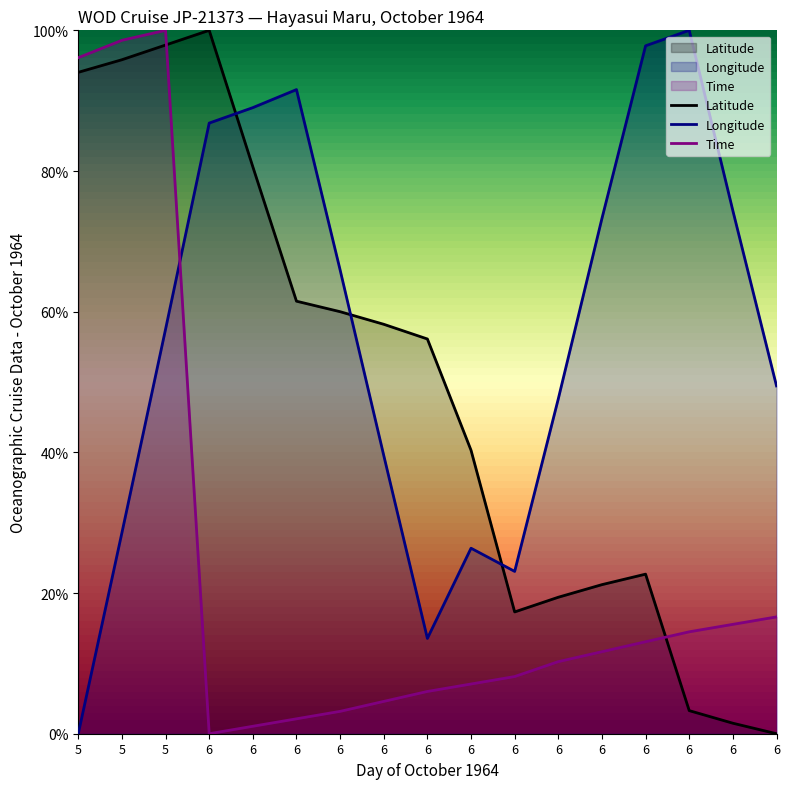

List the labels in order of Latitude value, smallest first.

6, 6, 6, 6, 6, 6, 6, 6, 6, 6, 6, 6, 6, 5, 5, 5, 6